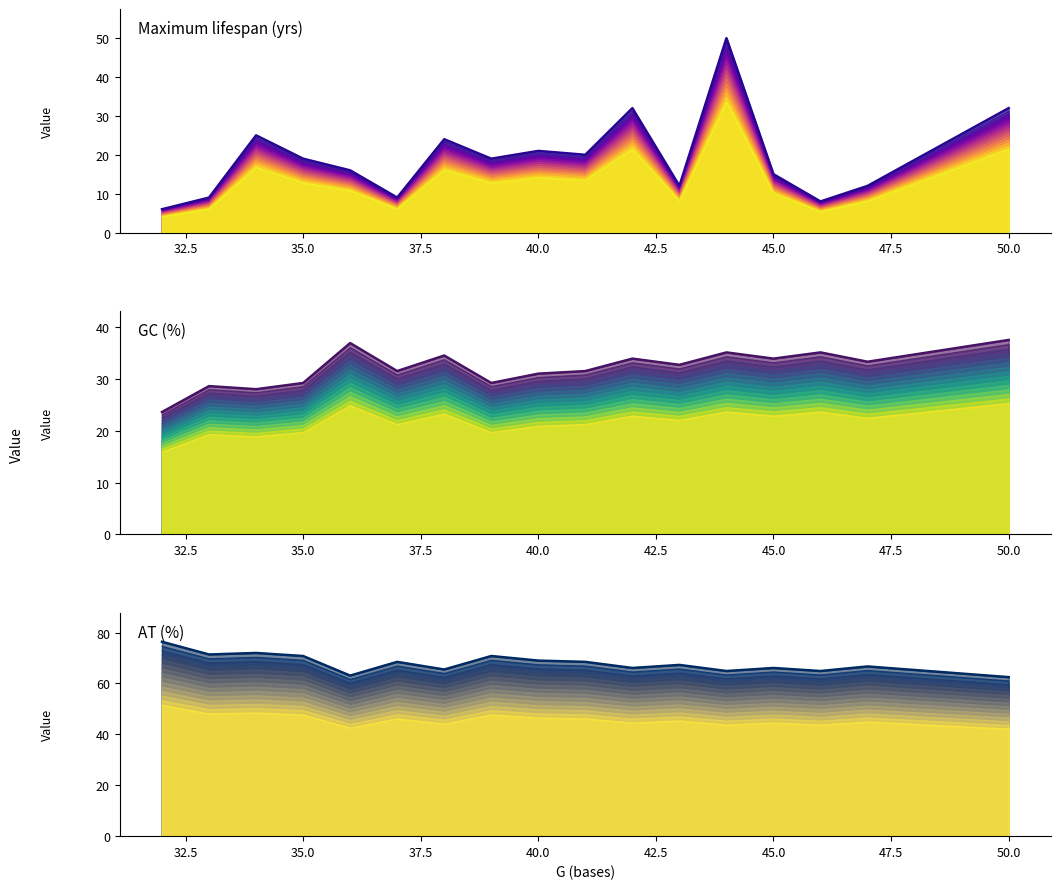

True or false: AT (%) and Maximum lifespan (yrs) cross at least once.

False